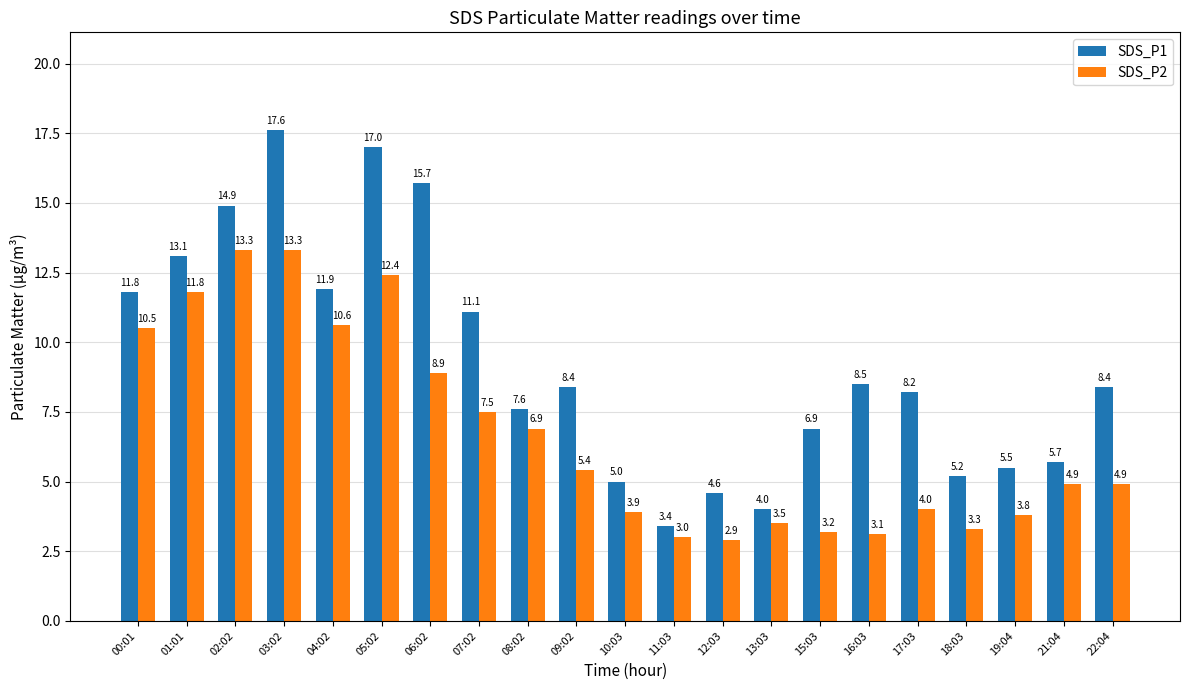

Which series has the largest total across all categories?

SDS_P1